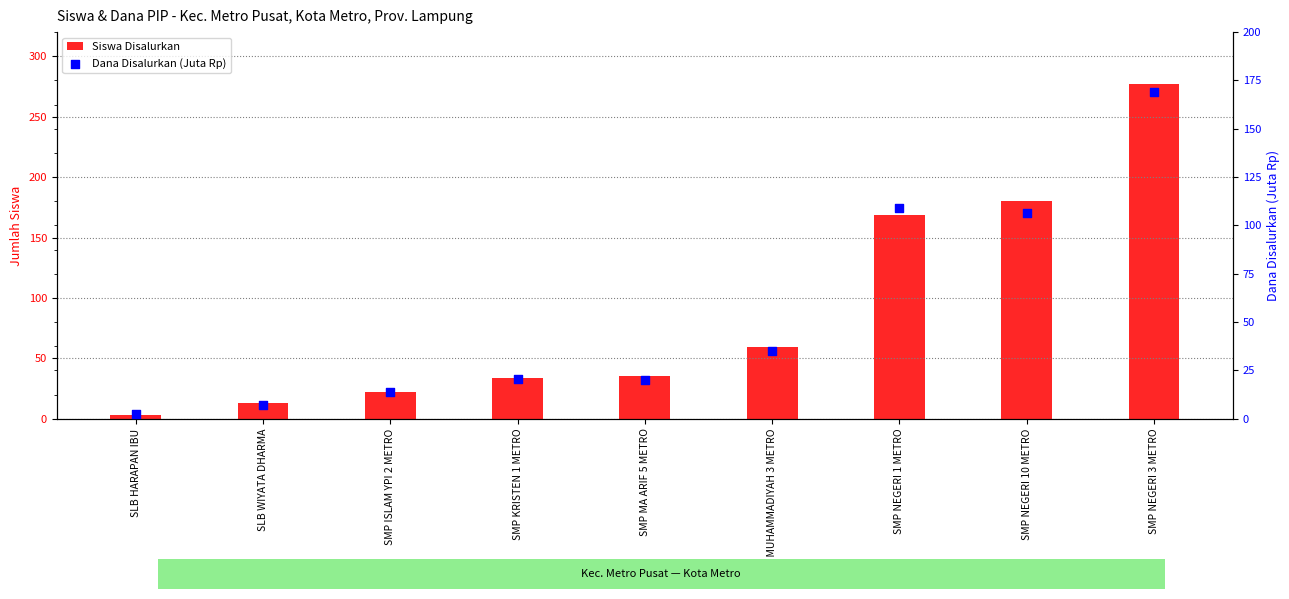

Is the value of Dana Disalurkan (Juta Rp) at SMP MUHAMMADIYAH 3 METRO greater than the value of Siswa Disalurkan at SMP ISLAM YPI 2 METRO?

Yes